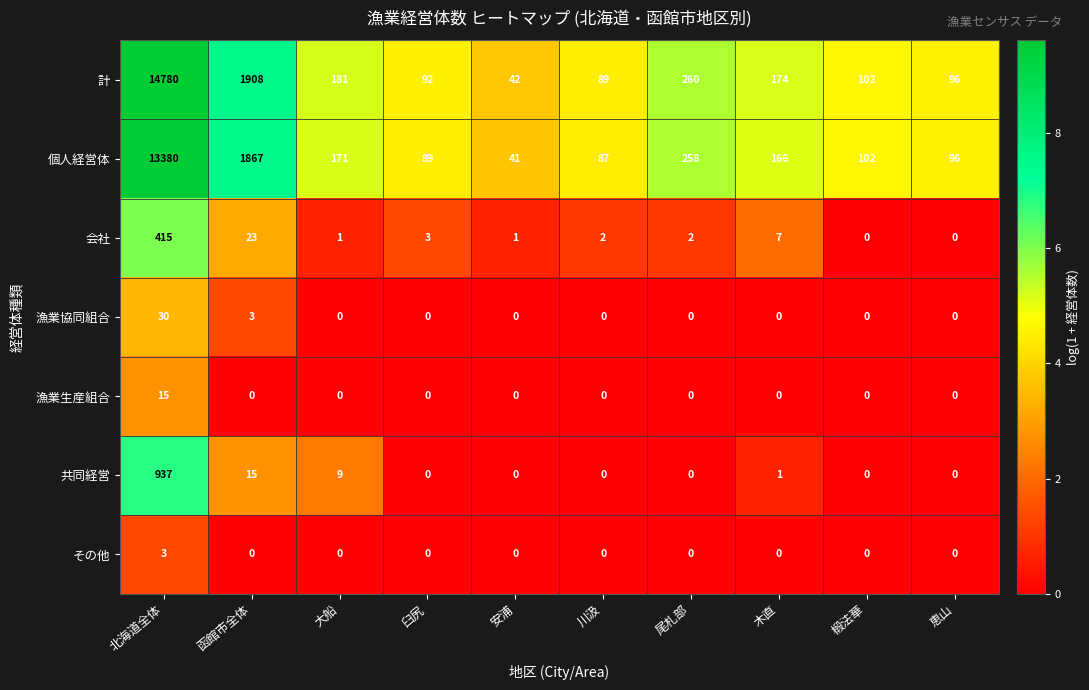

List the series in order of their peak value, lowest first.

その他, 漁業生産組合, 漁業協同組合, 会社, 共同経営, 個人経営体, 計